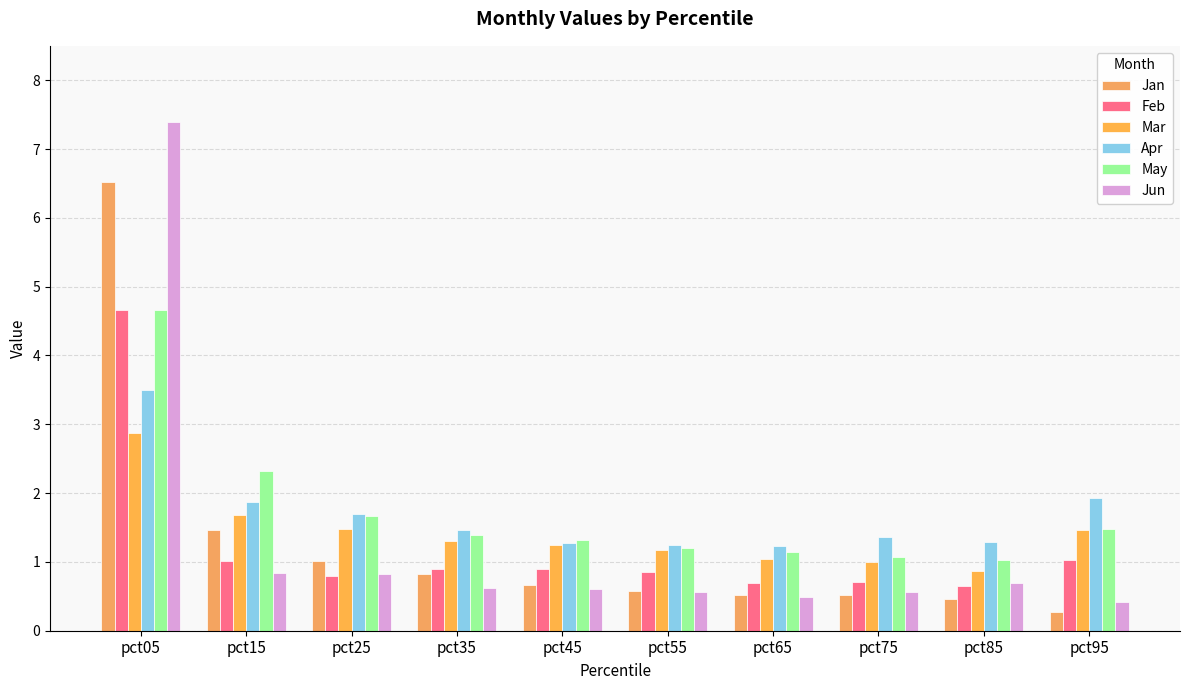

Is it true that Apr equals 1.2 at pct65?

True